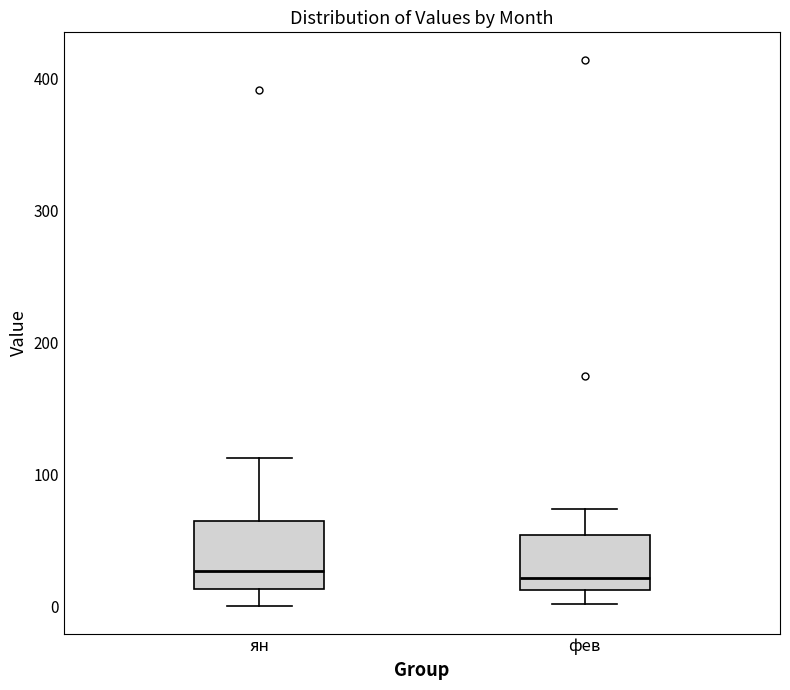

Which box is the tallest, from its lower edge to its upper edge?

ян